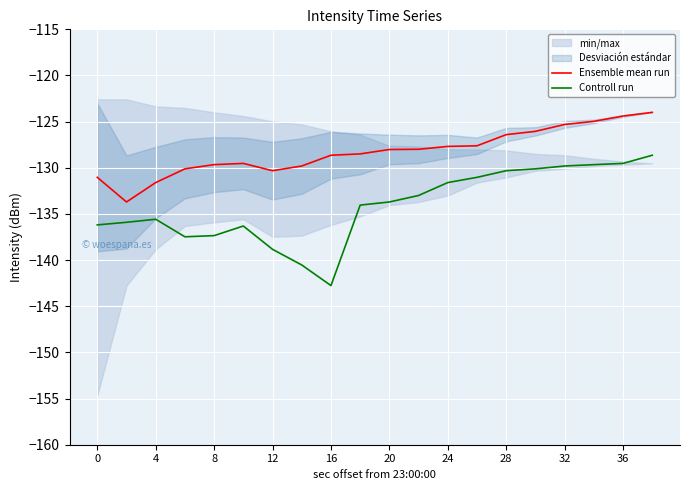

How many data points in Ensemble mean run are above -128?

9